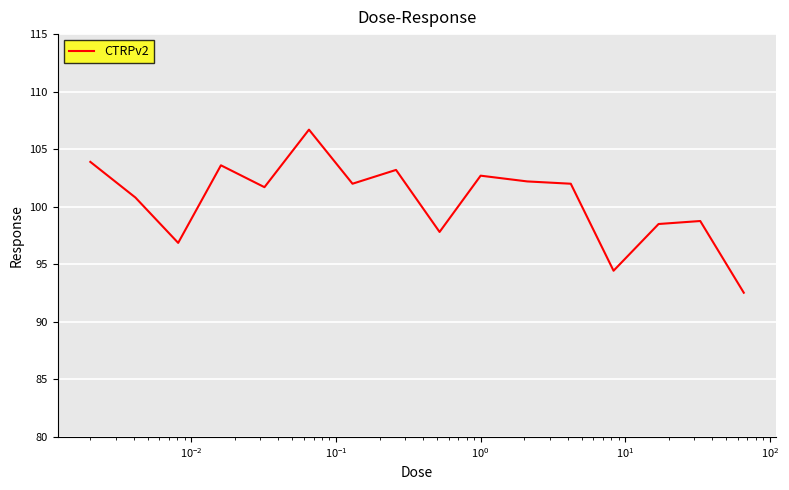

What is the difference between the second highest and second lowest values?

9.5